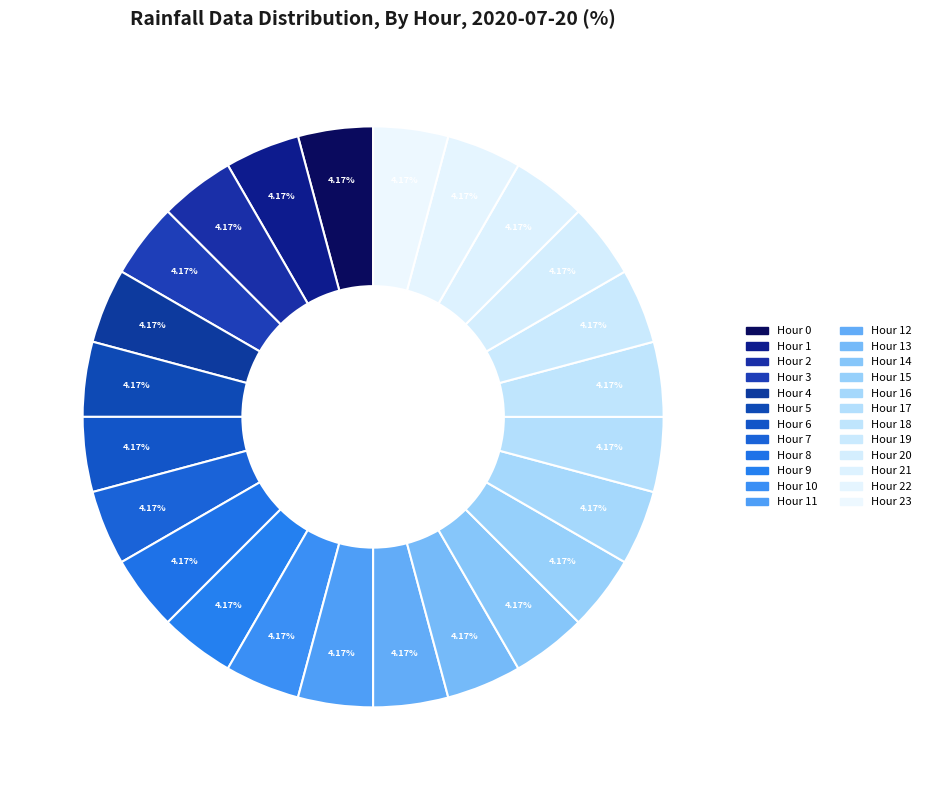

How many segments does this pie chart have?

24